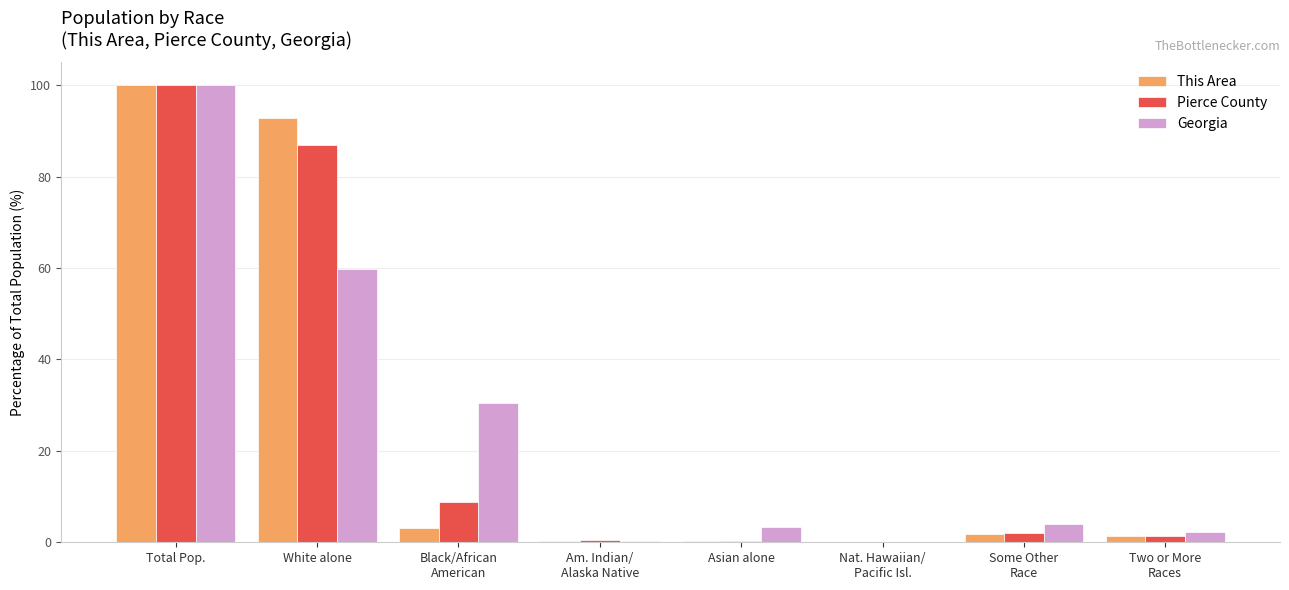

Is it true that This Area equals 0.3 at Am. Indian/
Alaska Native?

True